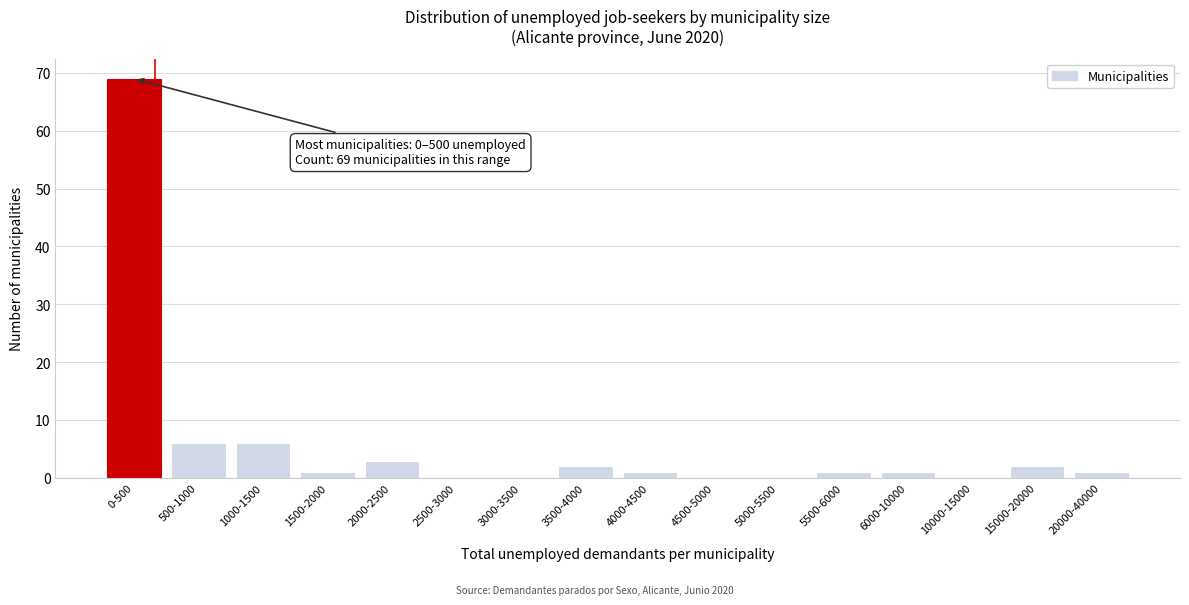

Reading left to right, extract all data points from this chart.

0-500=69	500-1000=6	1000-1500=6	1500-2000=1	2000-2500=3	2500-3000=0	3000-3500=0	3500-4000=2	4000-4500=1	4500-5000=0	5000-5500=0	5500-6000=1	6000-10000=1	10000-15000=0	15000-20000=2	20000-40000=1